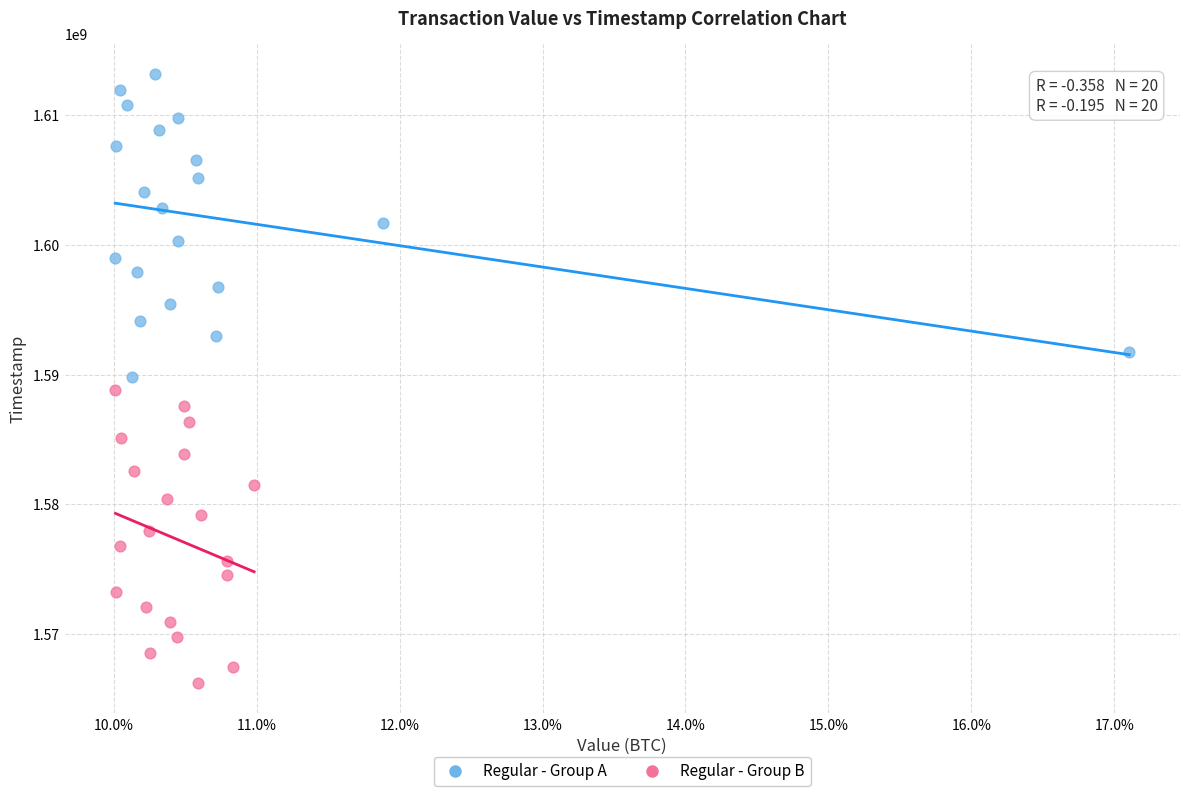

Which series reaches the maximum Y coordinate?

Regular - Group A